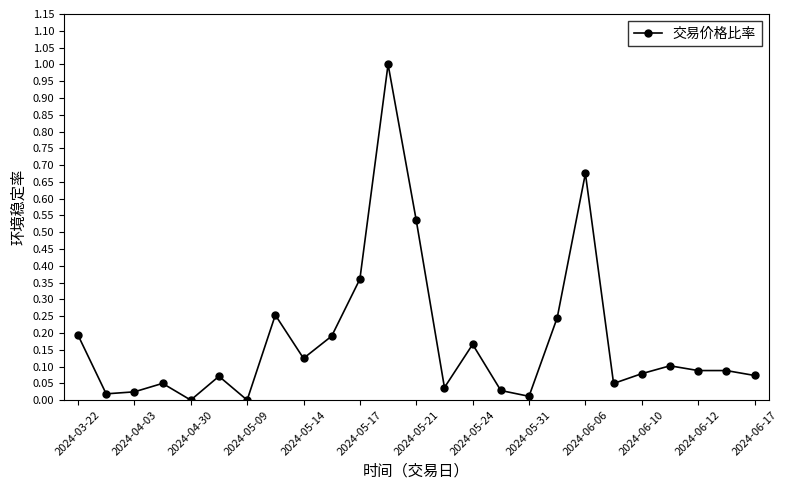

What is the greatest value displayed?

1.0